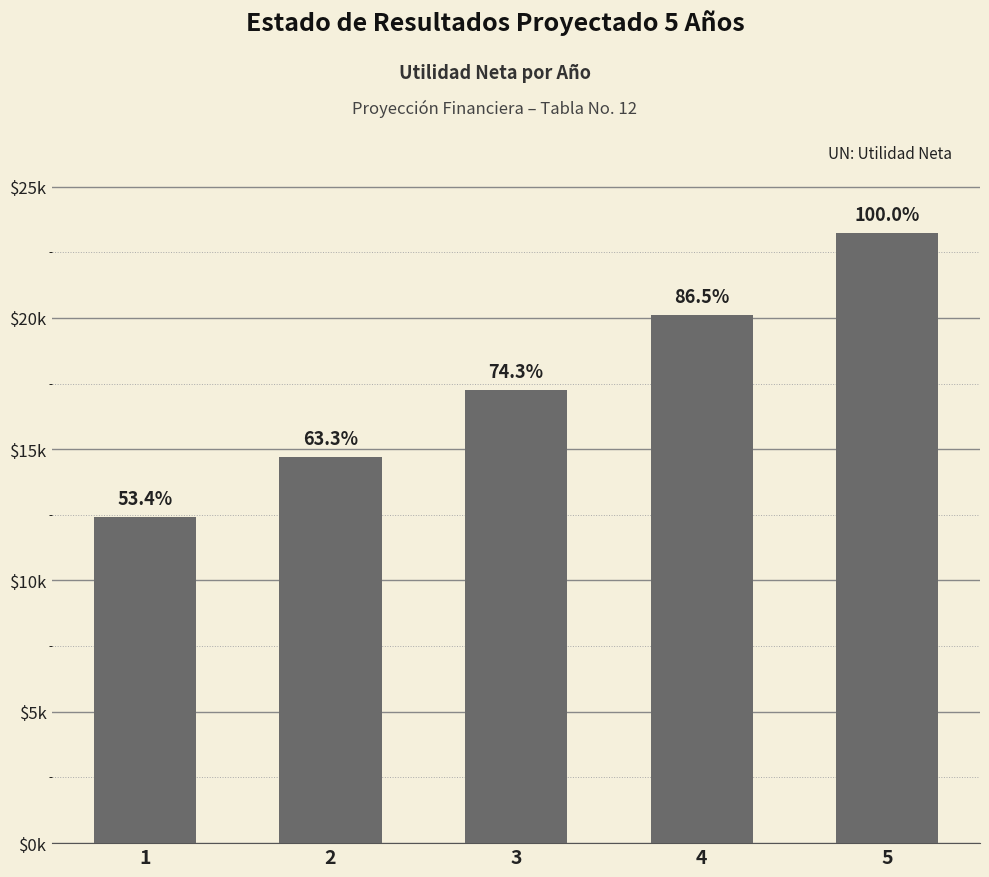

Approximately how many times larger is the value at 1 compared to 3?

0.7